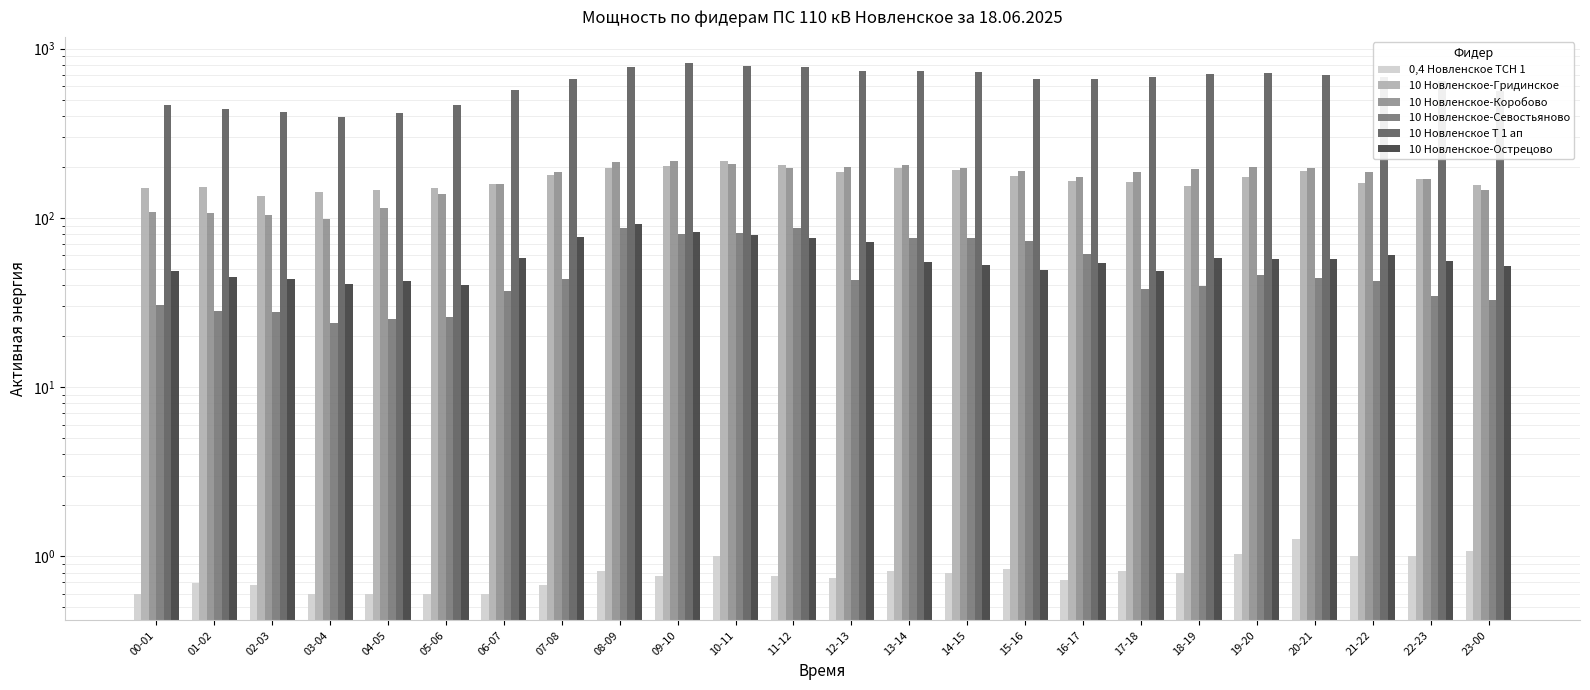

What is the average value of the 0,4 Новленское ТСН 1 series?

0.8